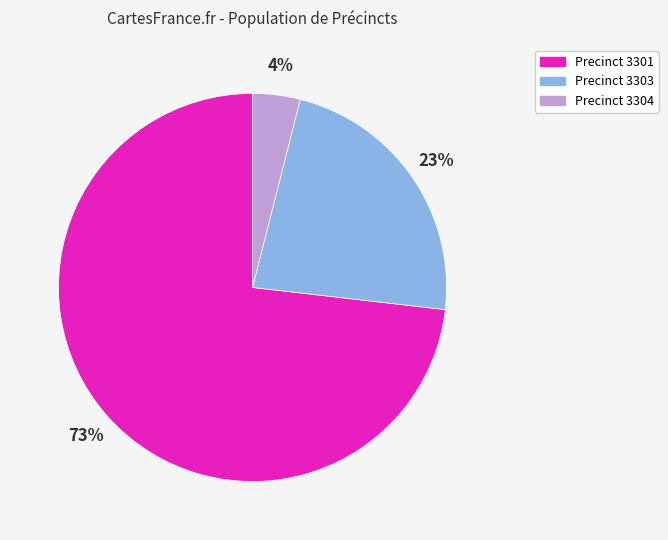

Does Precinct 3301 account for over 50% of the chart?

Yes